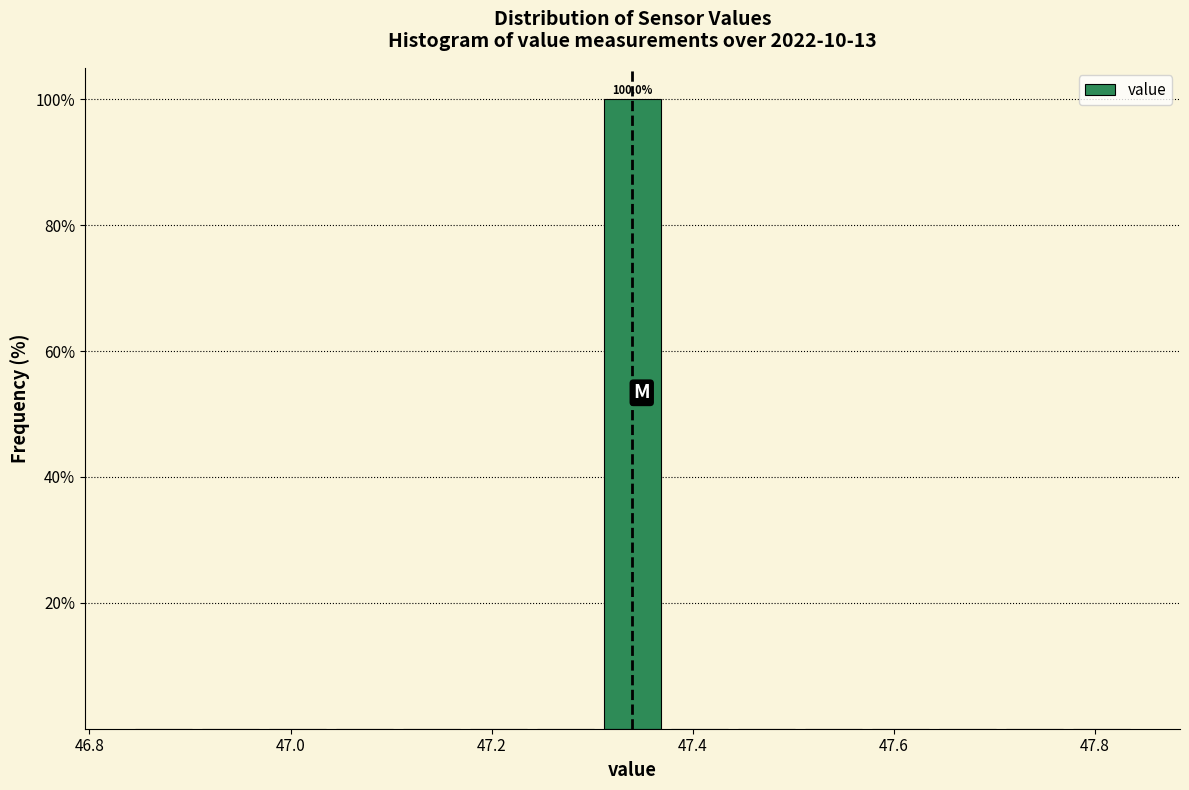

Around what value on the x-axis is the tallest bar? Give the approximate position of its centre, as read against the axis.

47.34